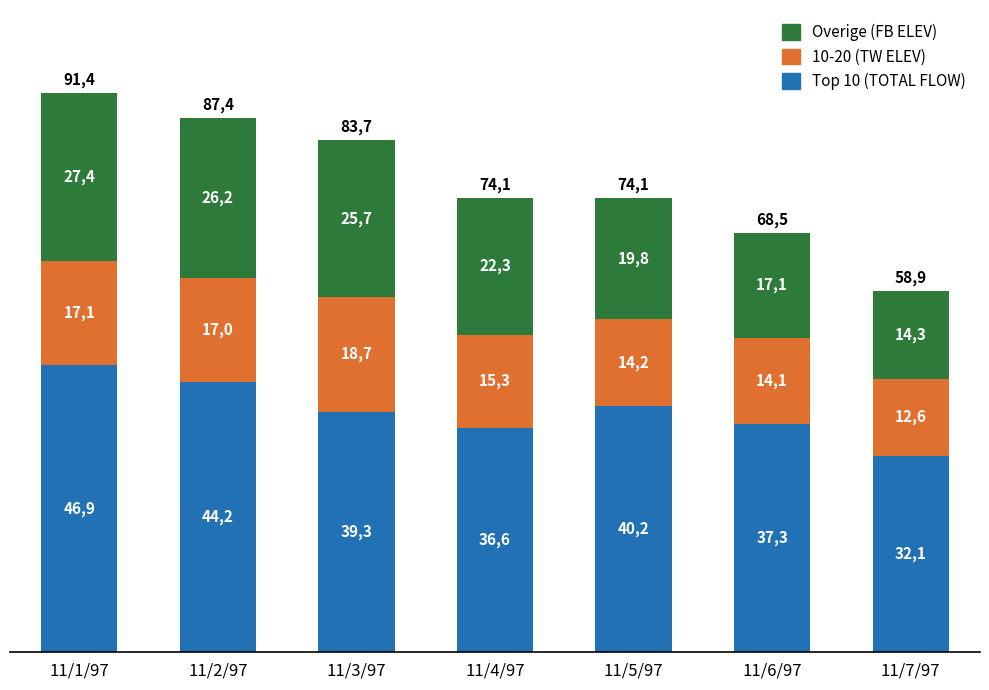

What are all the series names shown in the legend?

Overige (FB ELEV), 10-20 (TW ELEV), Top 10 (TOTAL FLOW)